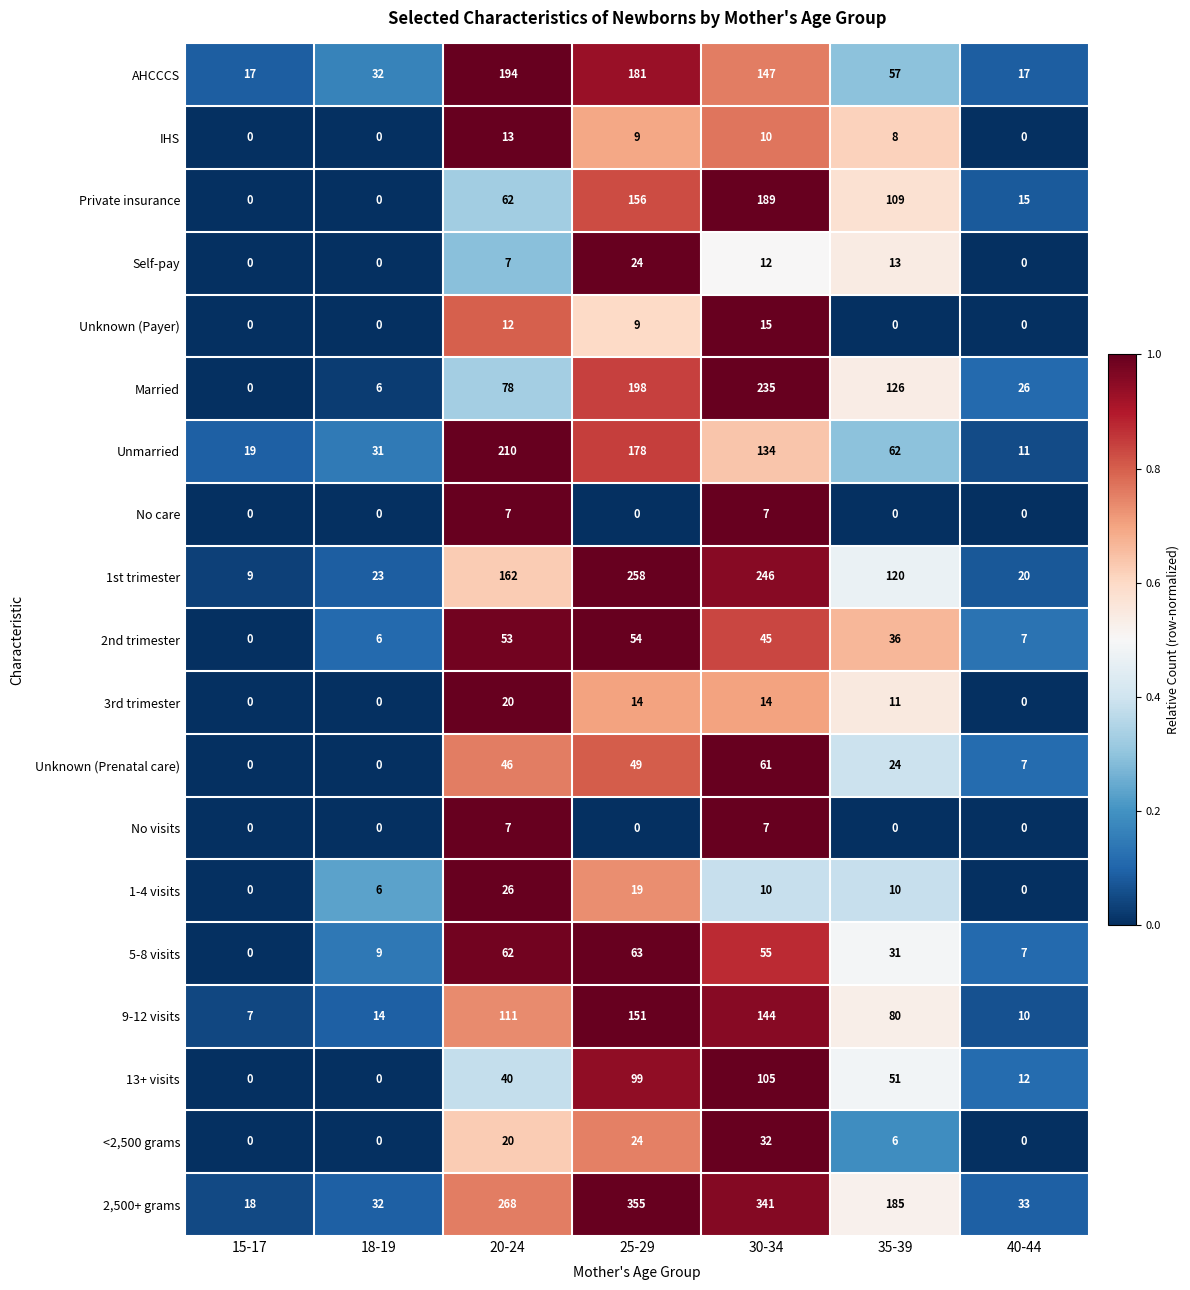

What is the minimum value for Unmarried?

11